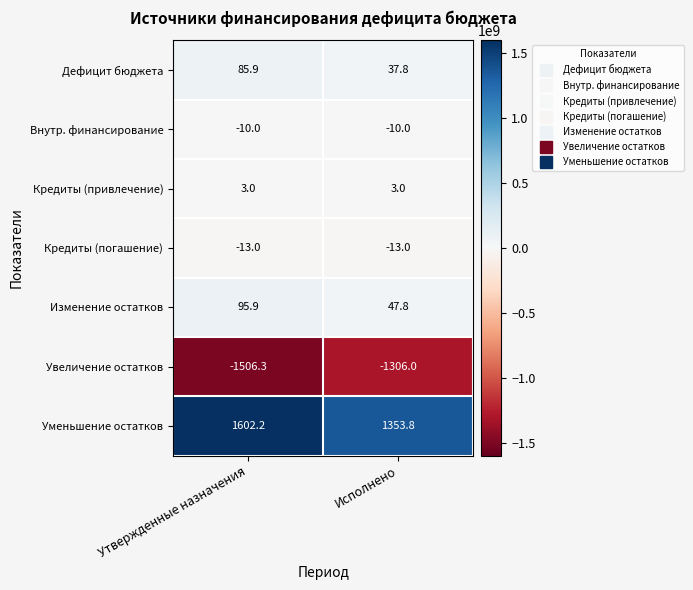

Which label corresponds to the largest value in the chart?

Утвержденные назначения